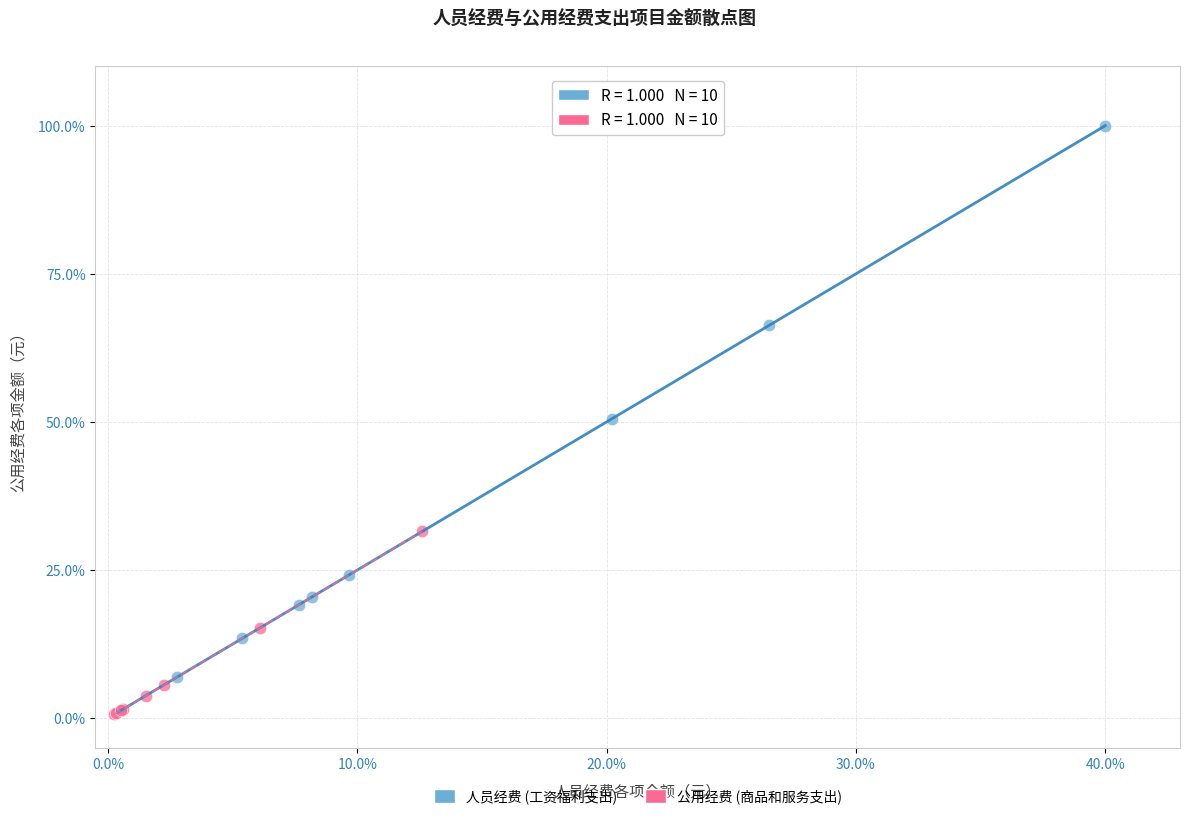

What are all the series names shown in the legend?

人员经费 (工资福利支出), 公用经费 (商品和服务支出)